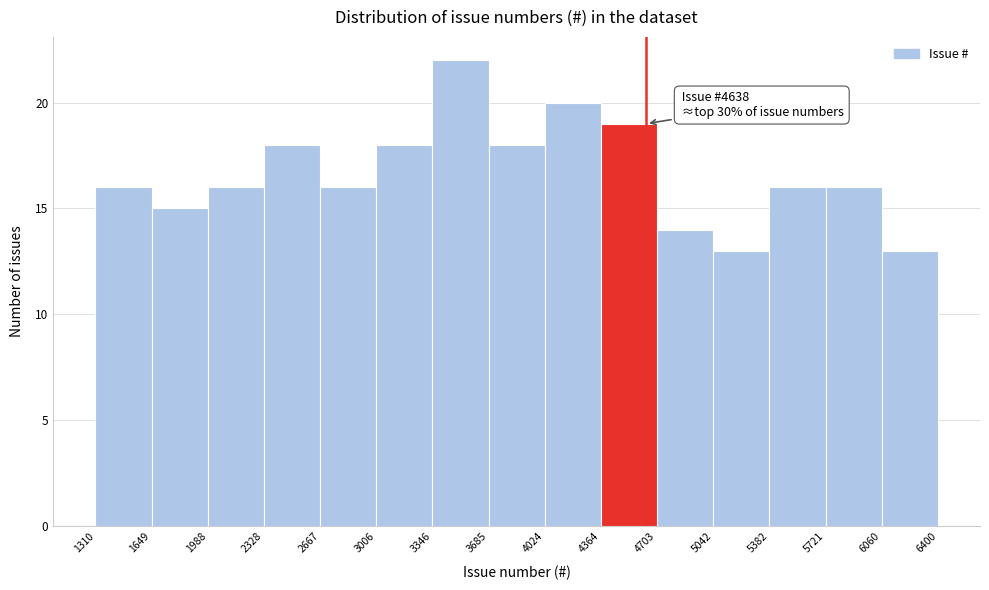

Over which range of the x-axis is the bar tallest?

3346 to 3685